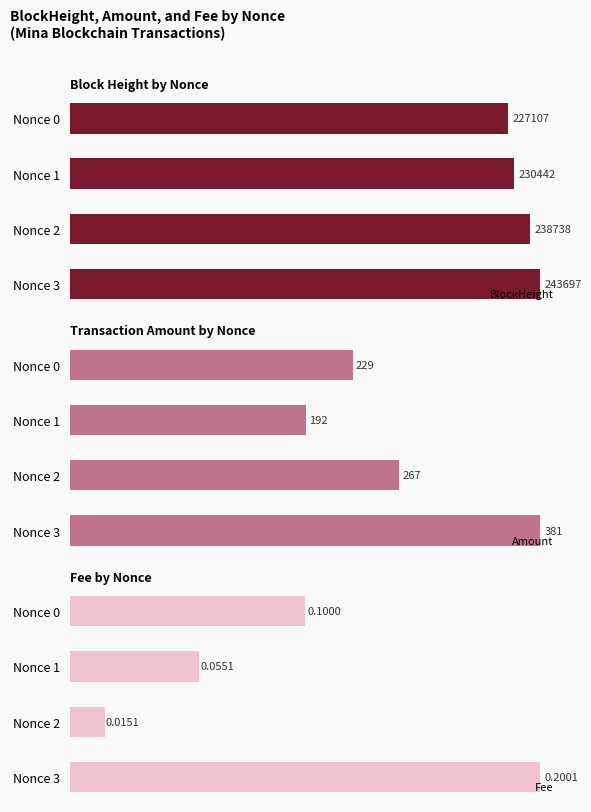

At which label is BlockHeight closest to 235402?

Nonce 2